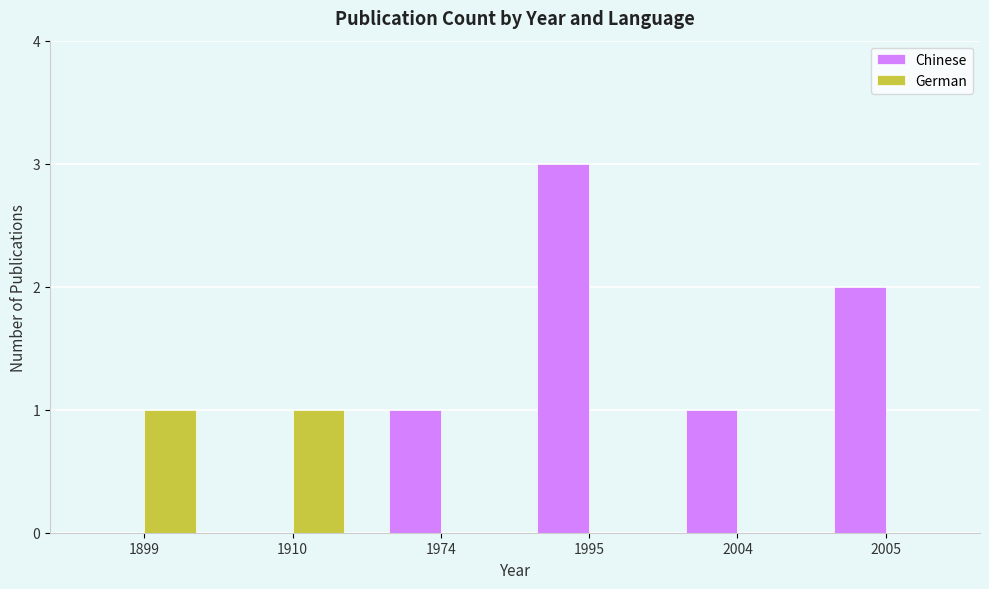

Is it true that Chinese equals -2 at 1910?

False